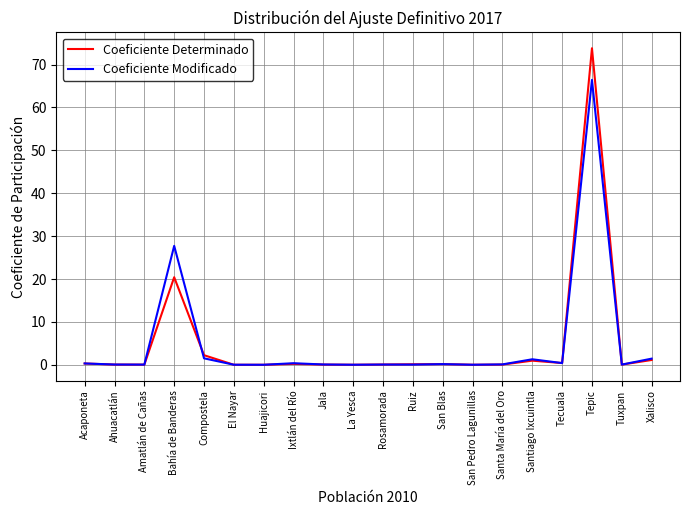

At which category is the sum across all series the highest?

Tepic